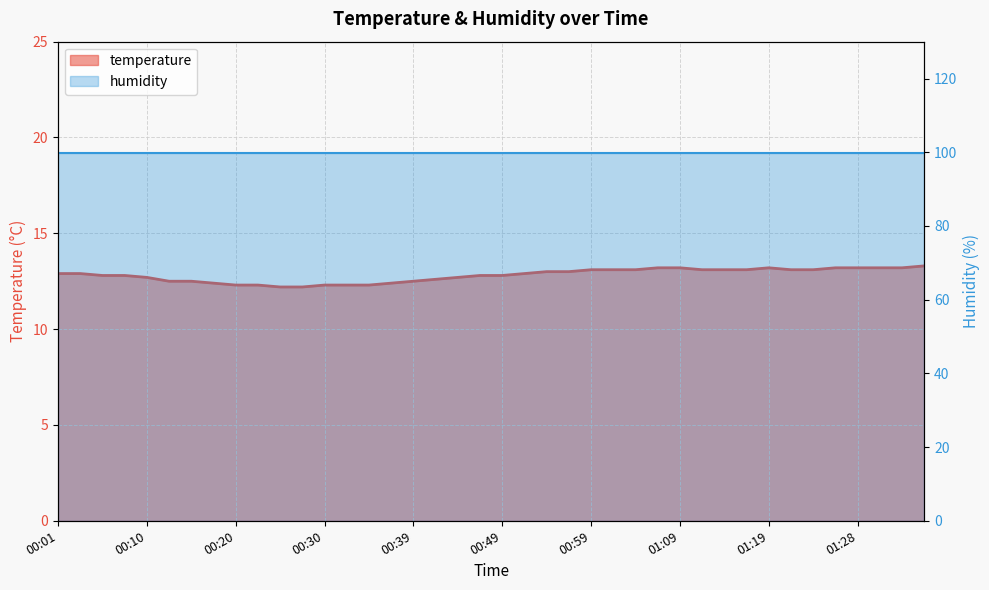

True or false: the data shows 3.7 at 00:35.

False